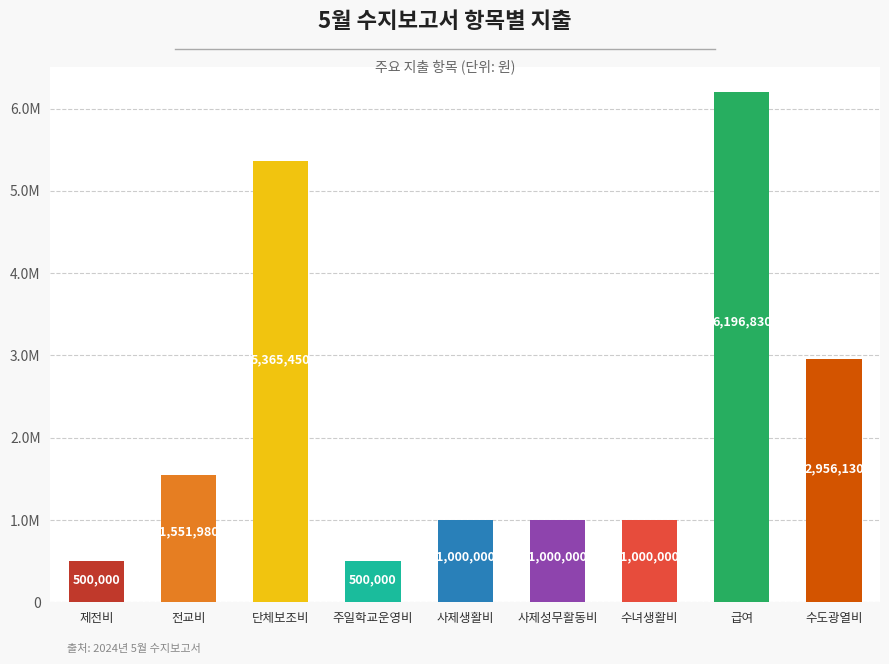

What is the ratio of the value at 전교비 to the value at 제전비?

3.1